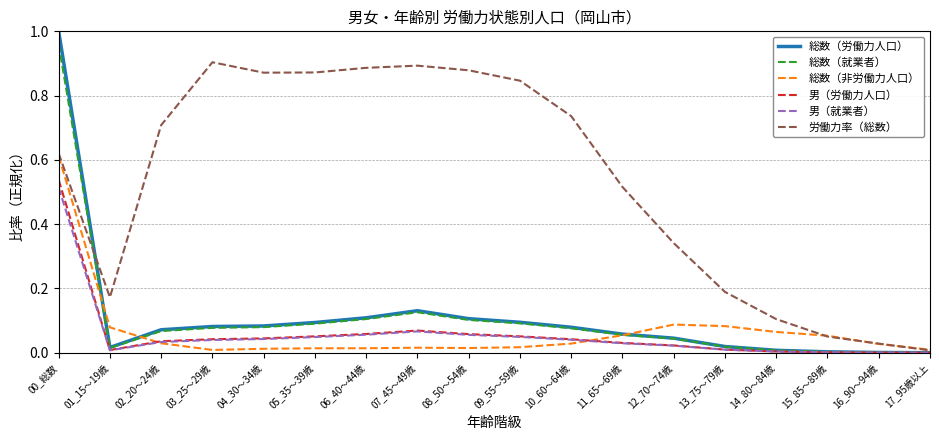

True or false: 男（就業者） has a value of 0.1 at 08_50～54歳.

True